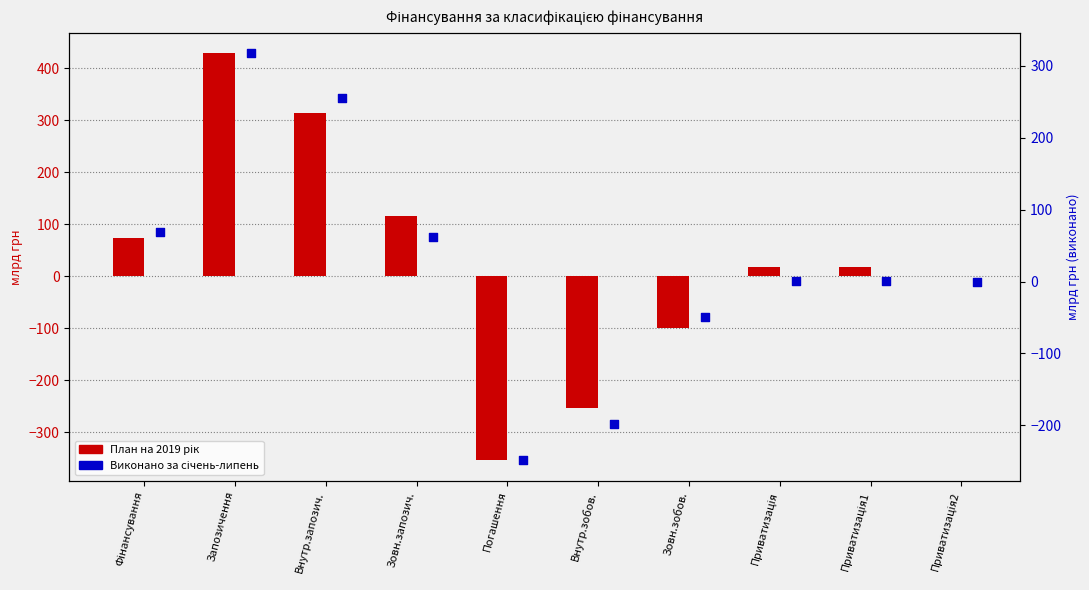

Is the value of Виконано за січень-липень at Зовн.зобов. greater than the value of План на 2019 рік at Фінансування?

No